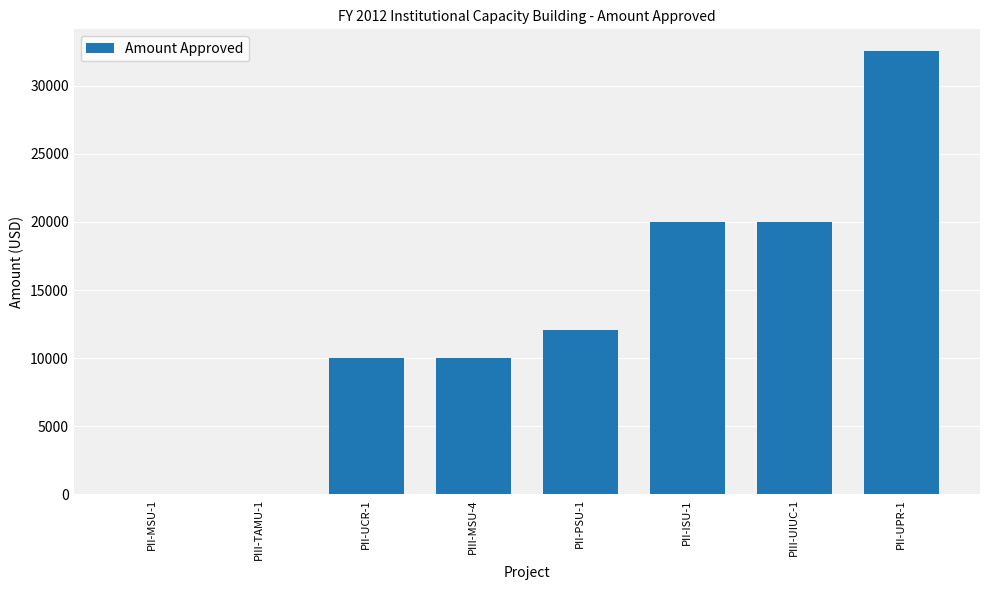

Between PII-MSU-1 and PII-PSU-1, which is larger?

PII-PSU-1